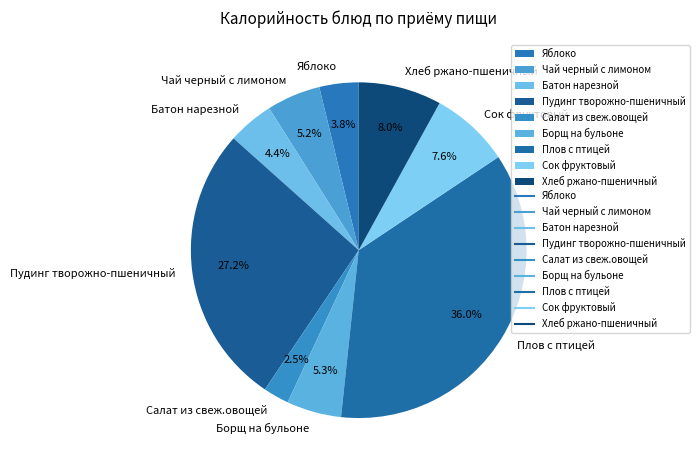

Is it true that Салат из свеж.овощей is 14% of the pie?

False